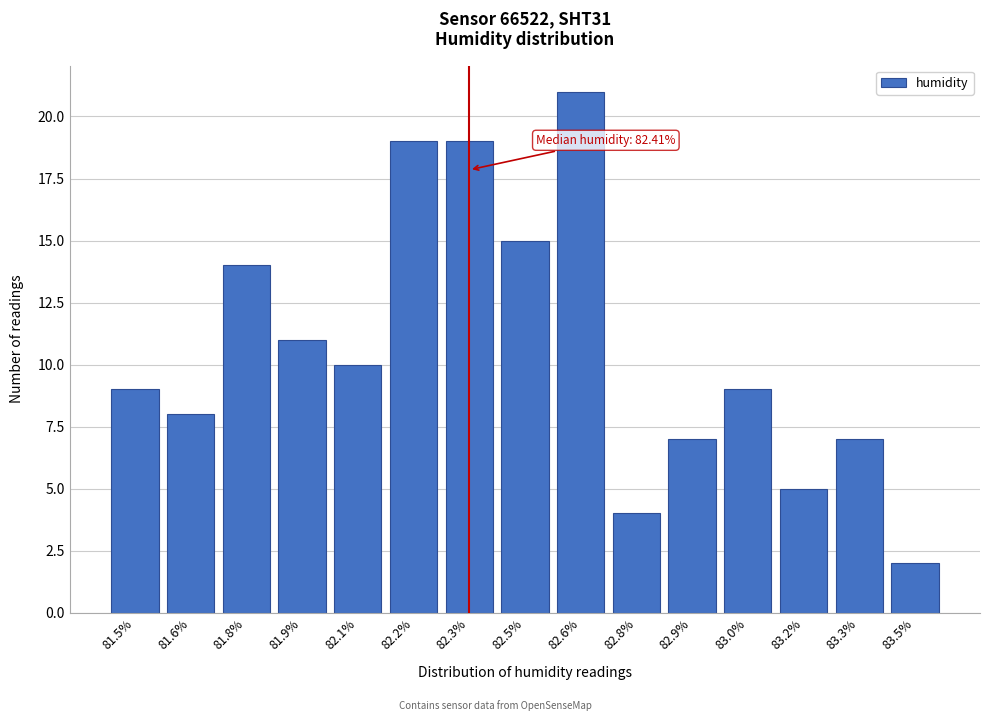

Reading left to right, list all the values displayed in this chart.

81.5%=9	81.6%=8	81.8%=14	81.9%=11	82.1%=10	82.2%=19	82.3%=19	82.5%=15	82.6%=21	82.8%=4	82.9%=7	83.0%=9	83.2%=5	83.3%=7	83.5%=2